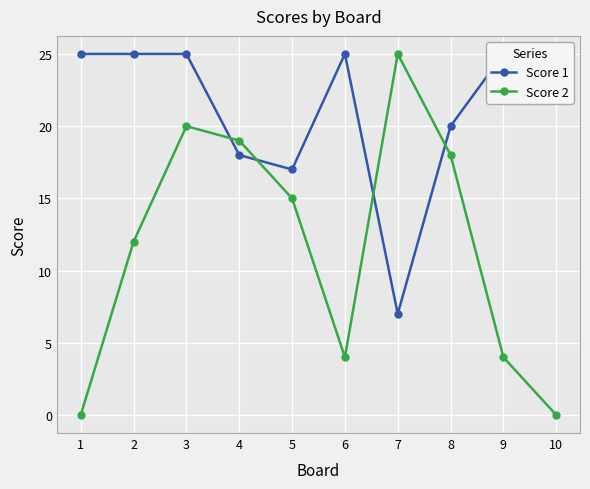

What is the value of the Score 1 point at the 1st from the left?

25